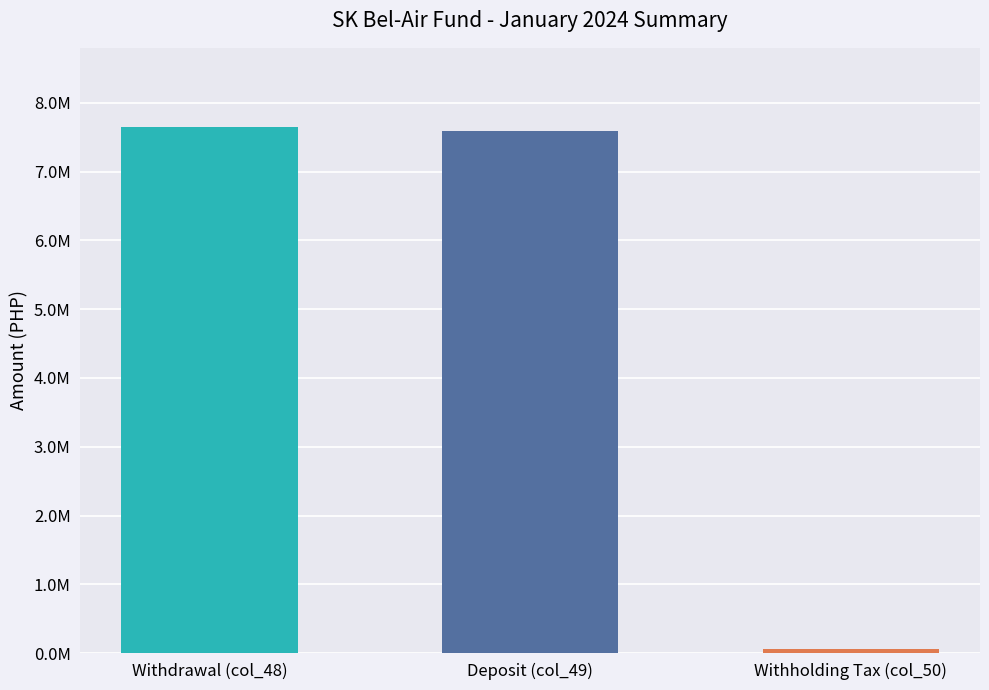

What is the greatest value displayed?

7652693.3